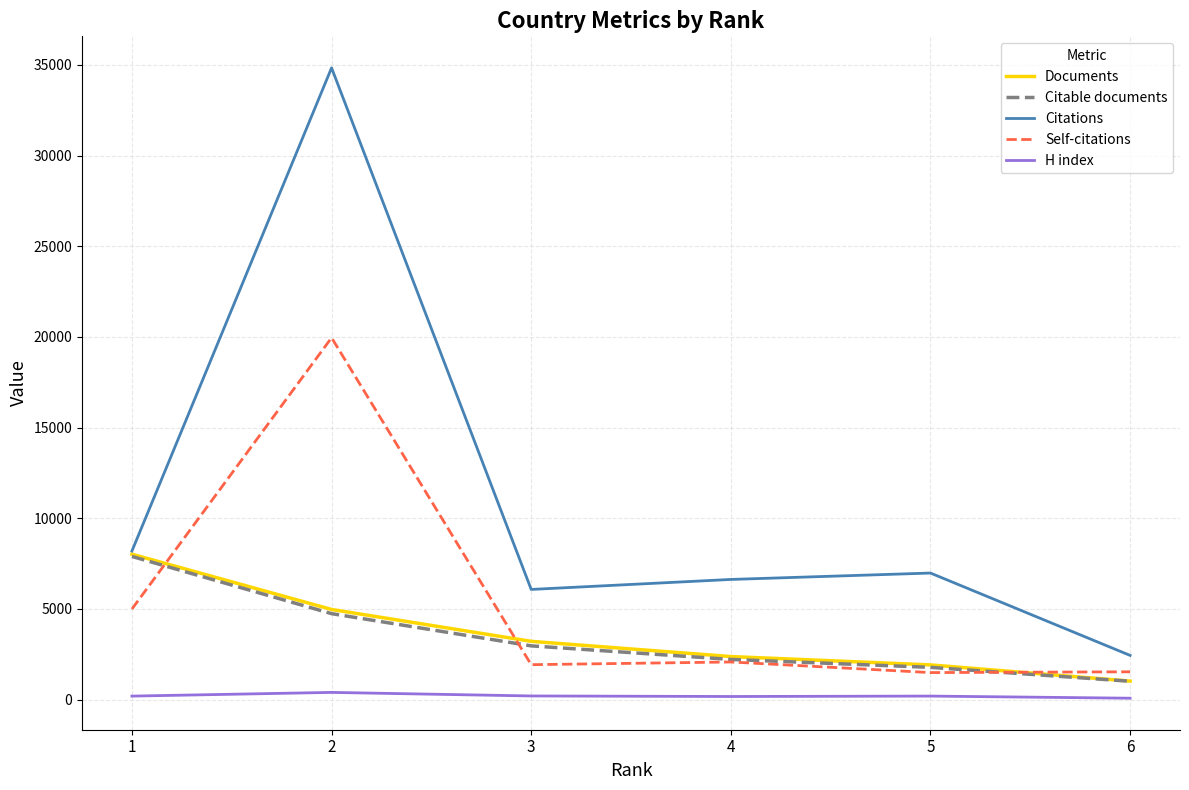

Which series has the largest total across all categories?

Citations